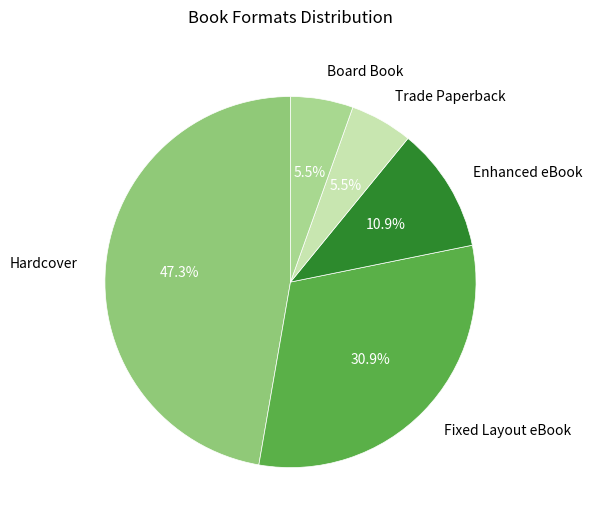

How many slices are in this pie chart?

5